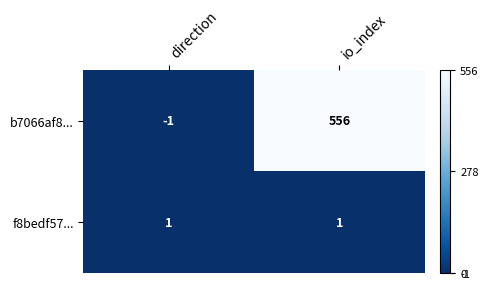

At which category is the sum across all series the highest?

io_index